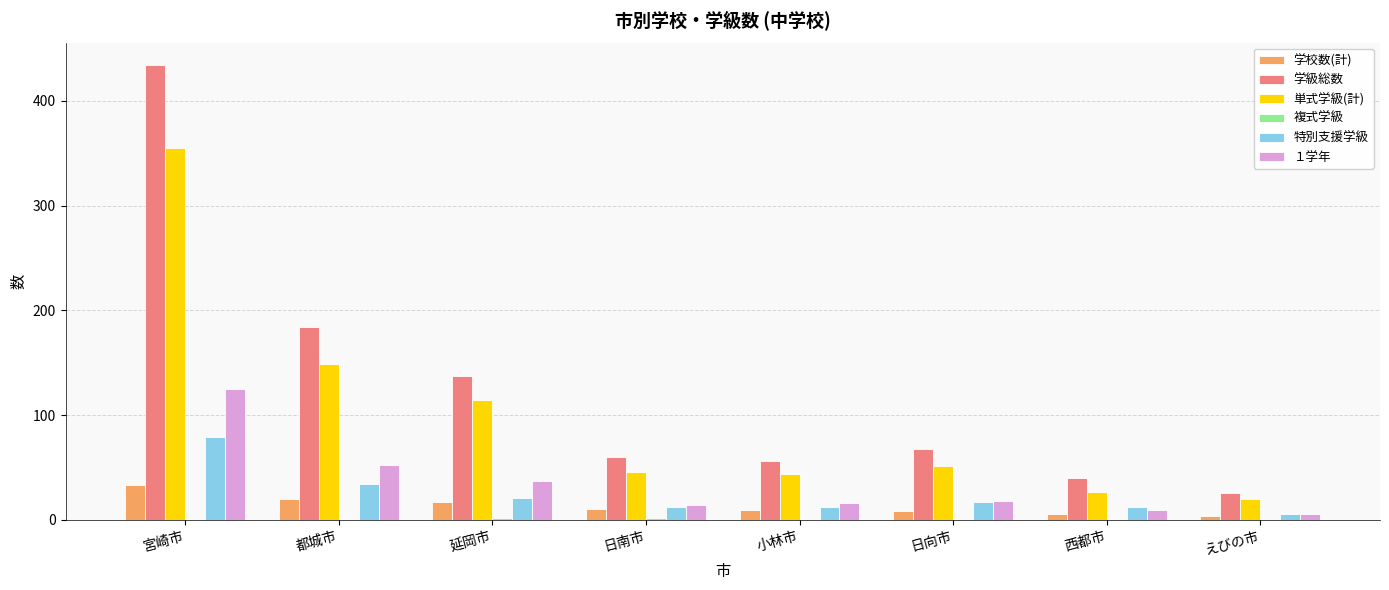

True or false: 単式学級(計) has a value of 44 at 小林市.

True